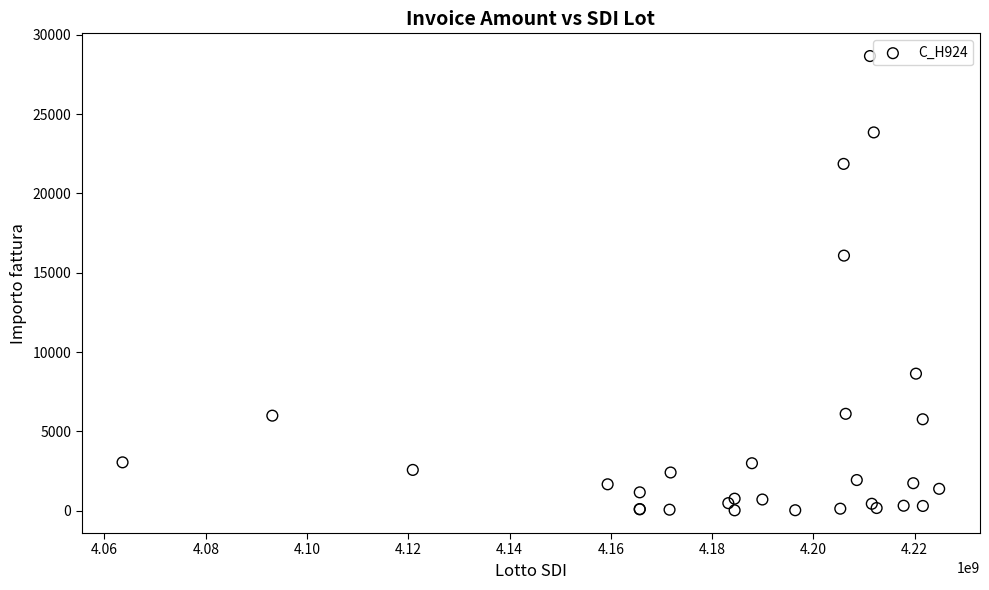

What Y value in the scatter plot is closest to 14342?

16079.0